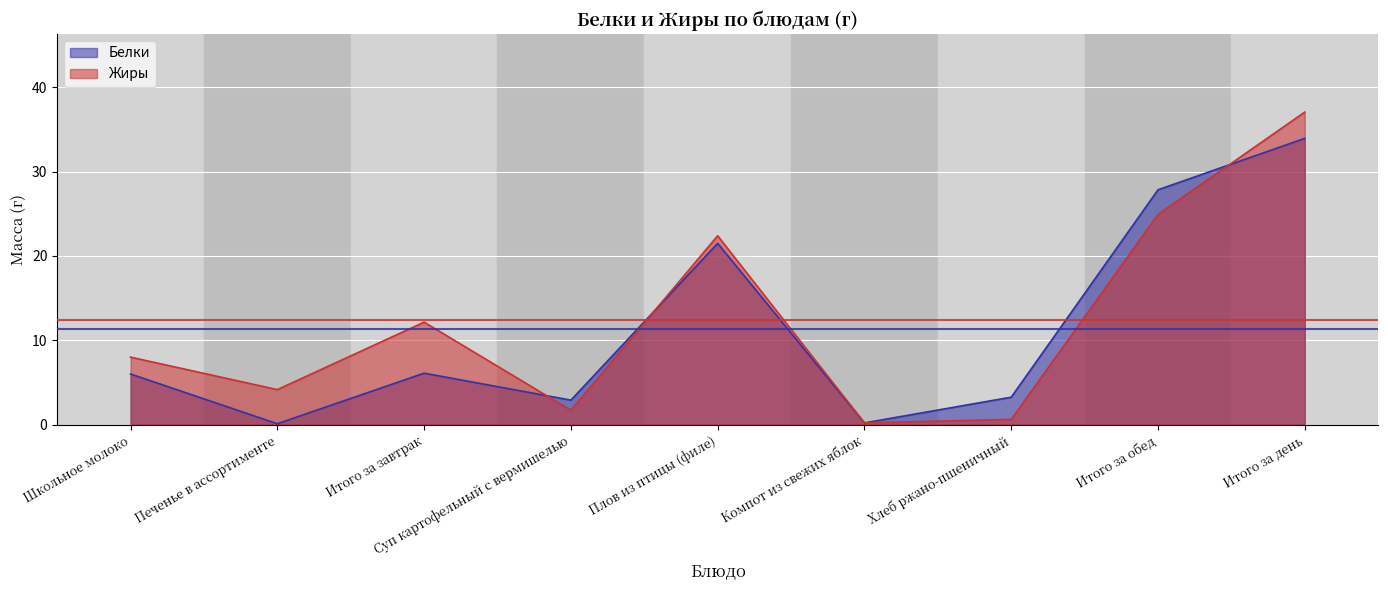

What are all the series names shown in the legend?

Белки, Жиры